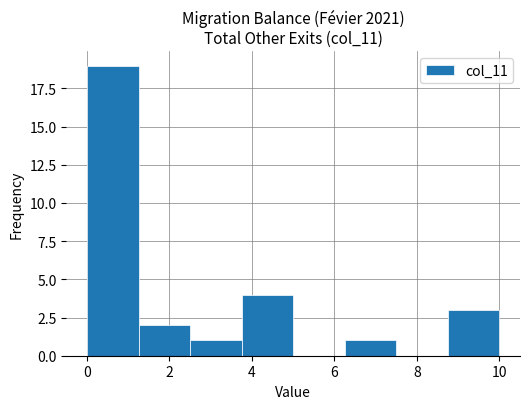

Over which range of the x-axis is the bar tallest?

0.00 to 1.25